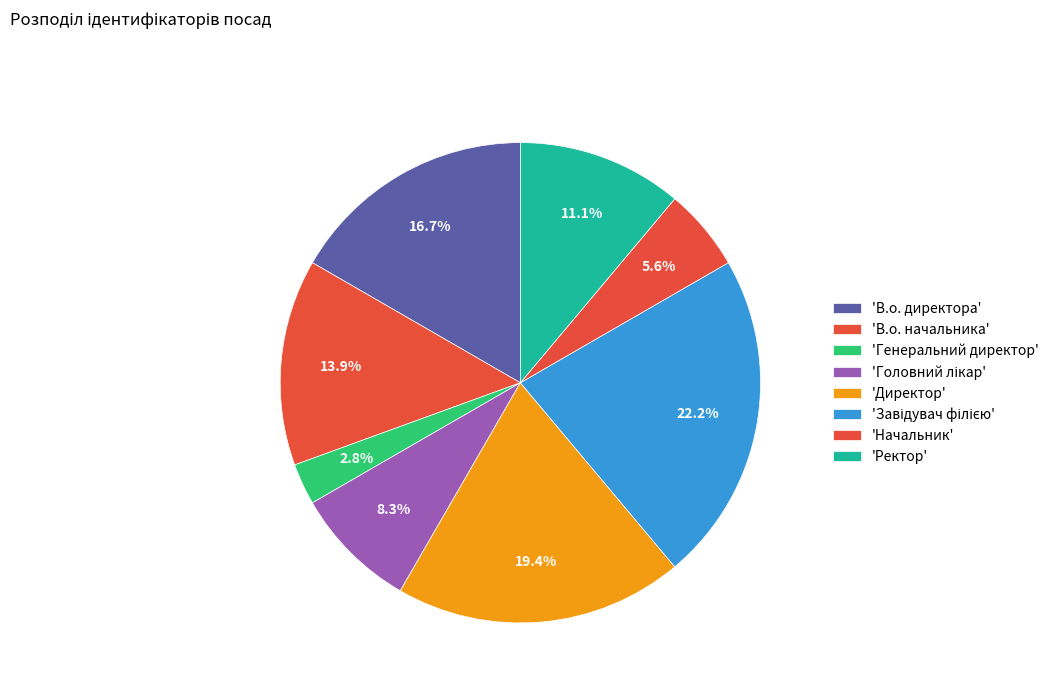

Is there any slice that represents more than half of the pie?

No